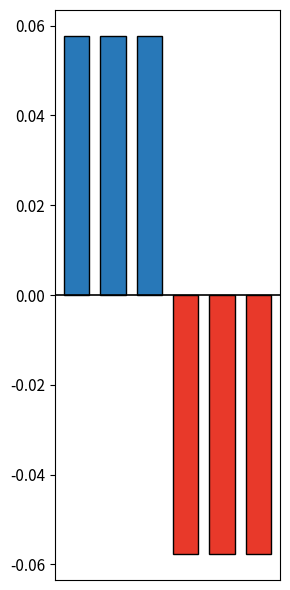

Are the bars horizontal?

No